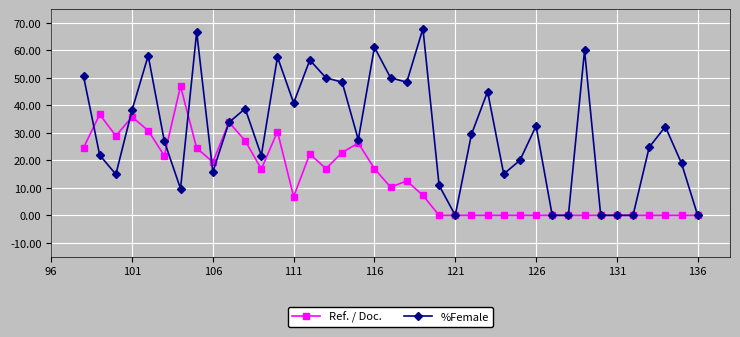

Which series has the largest range (max minus min)?

%Female